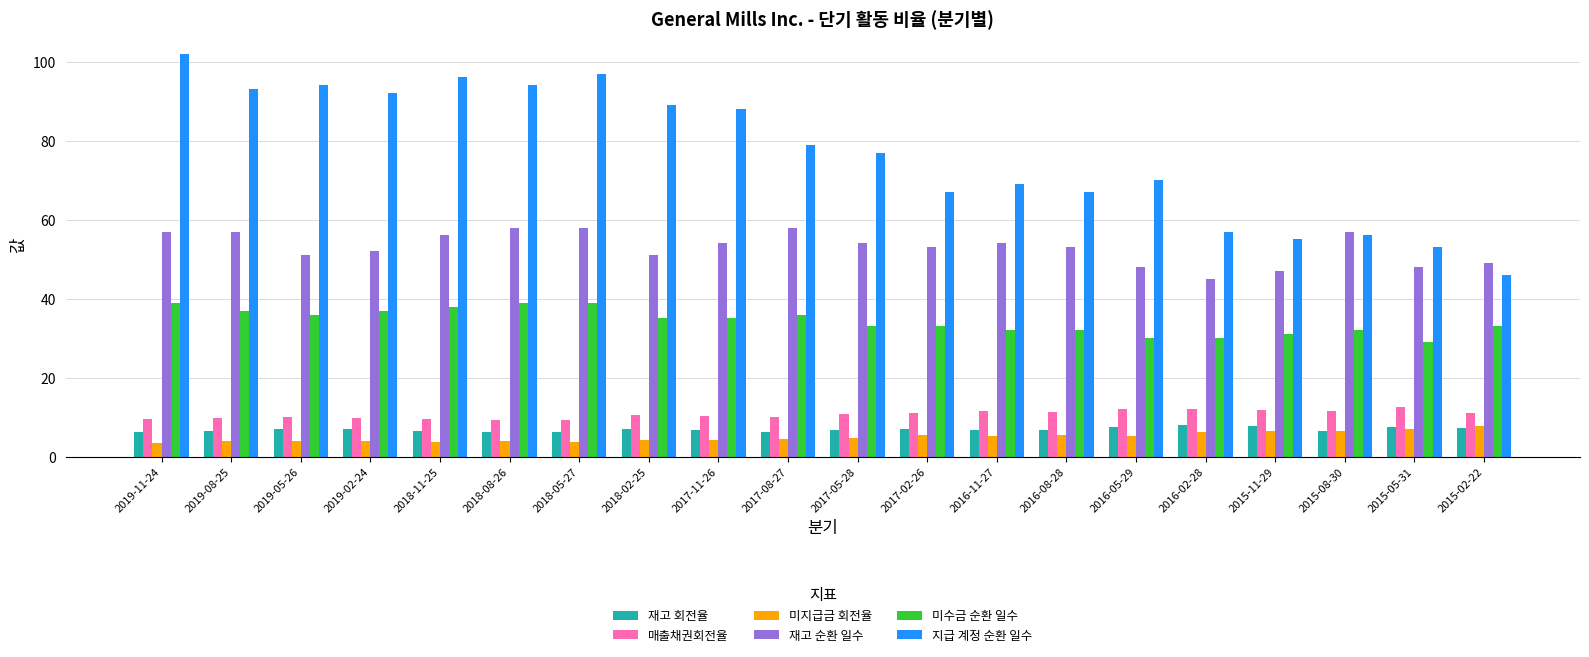

What is the value of the 미지급금 회전율 bar at the 15th from the left?

5.2